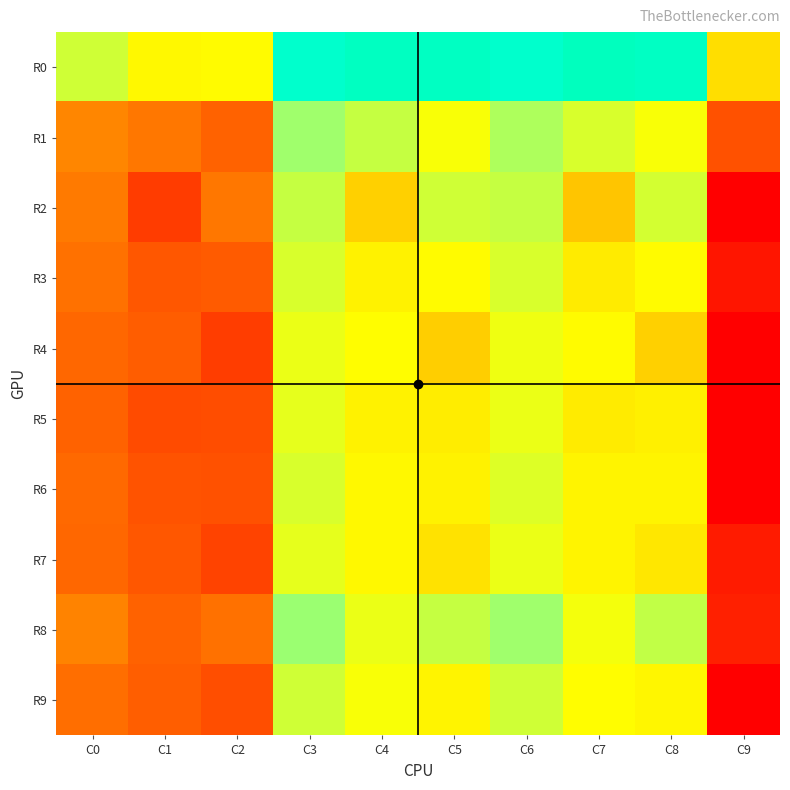

What is the difference between the highest and lowest values at C0?

4.8